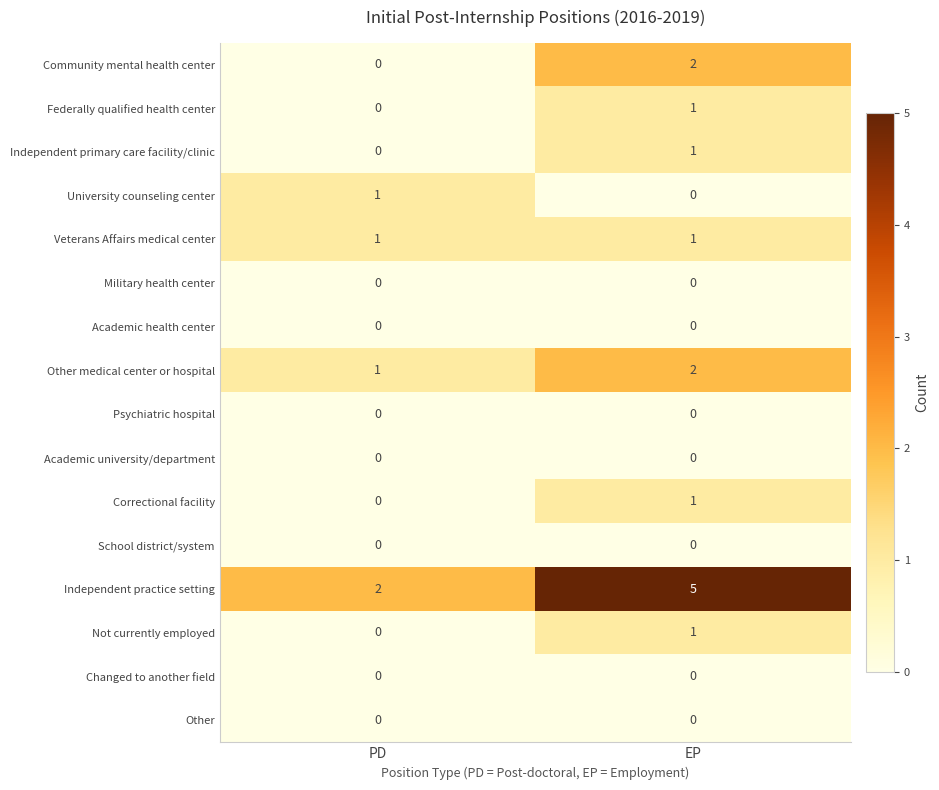

What is the total value across all series at EP?

14